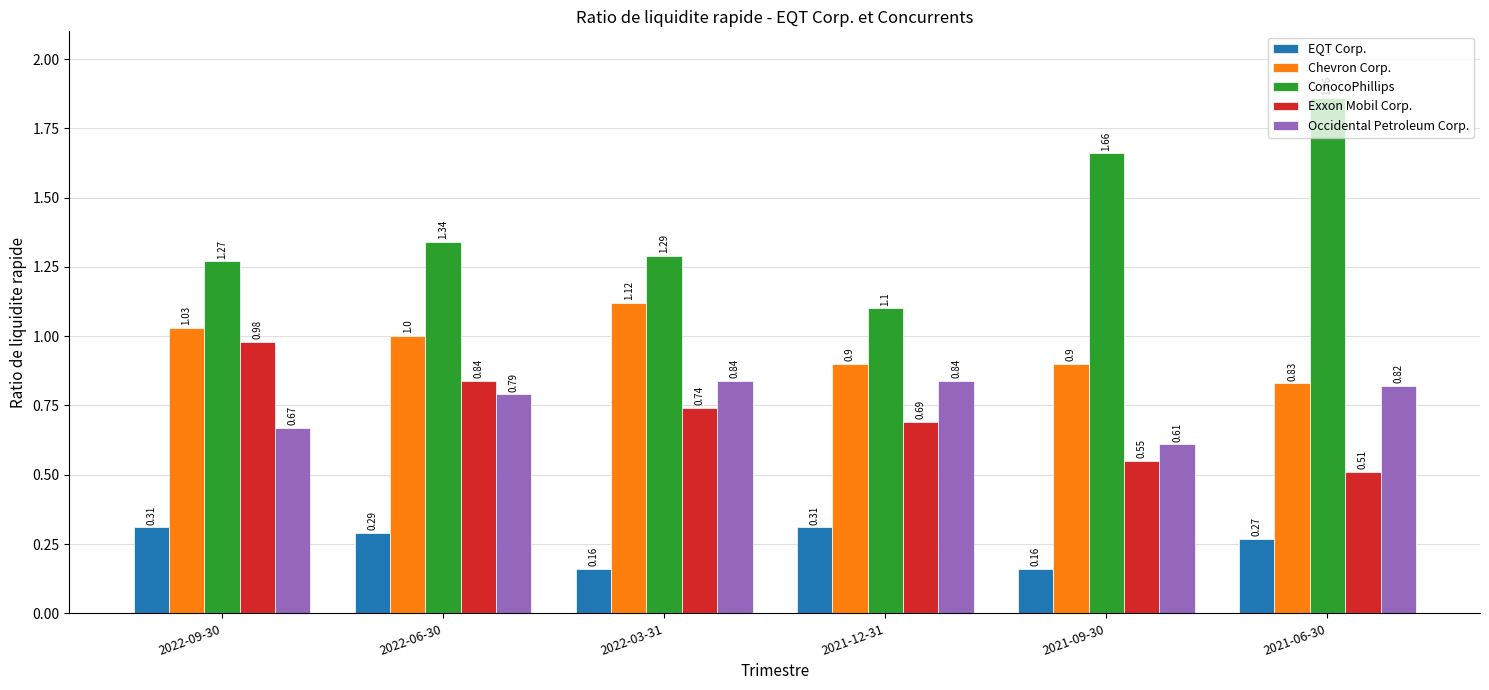

The value of EQT Corp. at 2022-06-30 is 0.5. True or false?

False